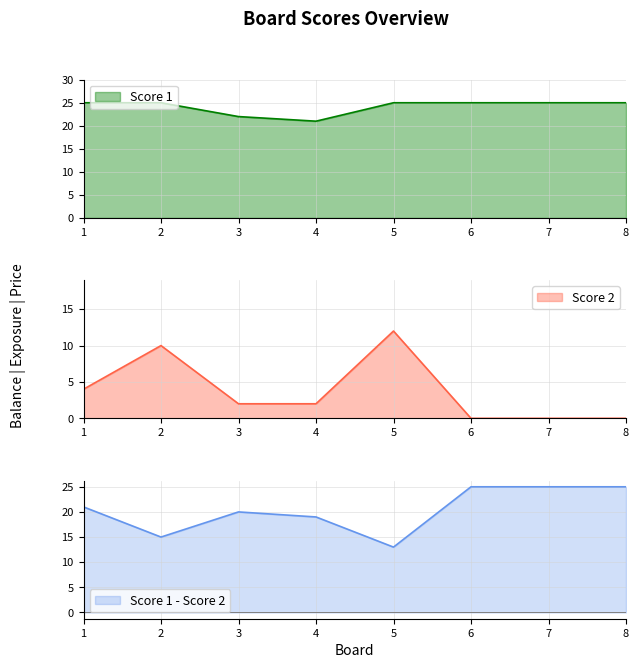

What is the maximum value for Score 1?

25